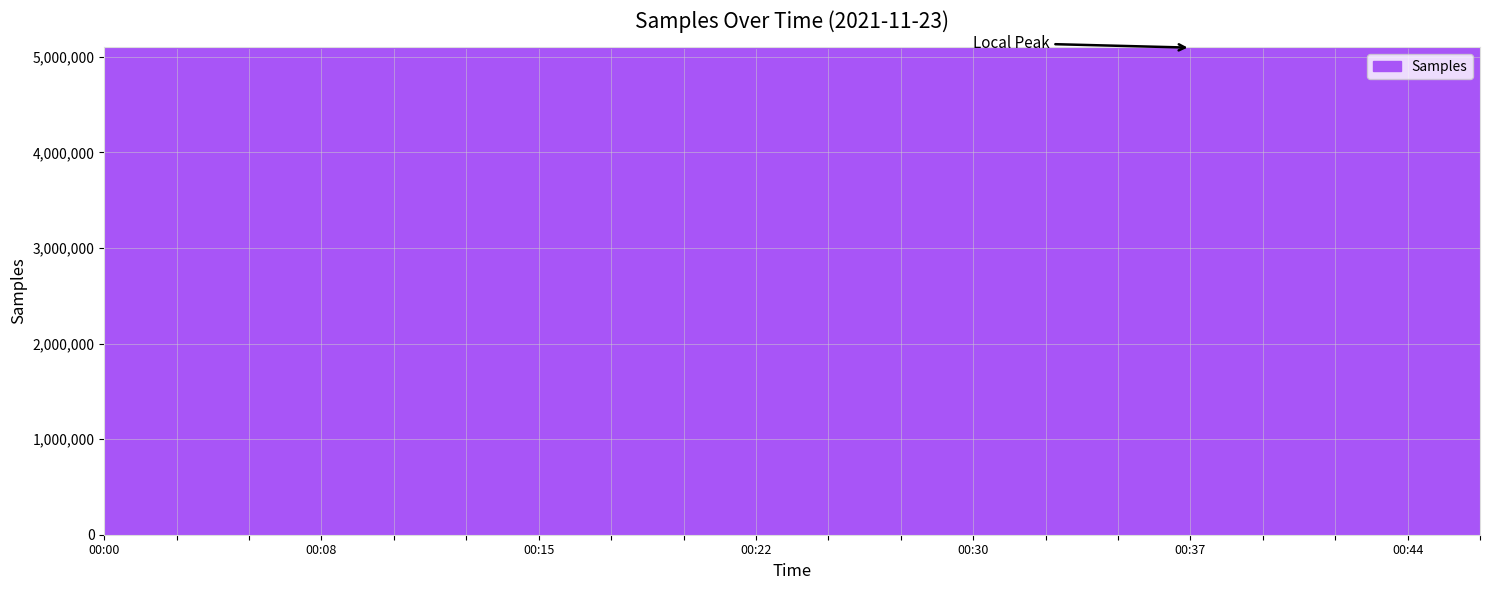

What is the greatest value displayed?

5097095